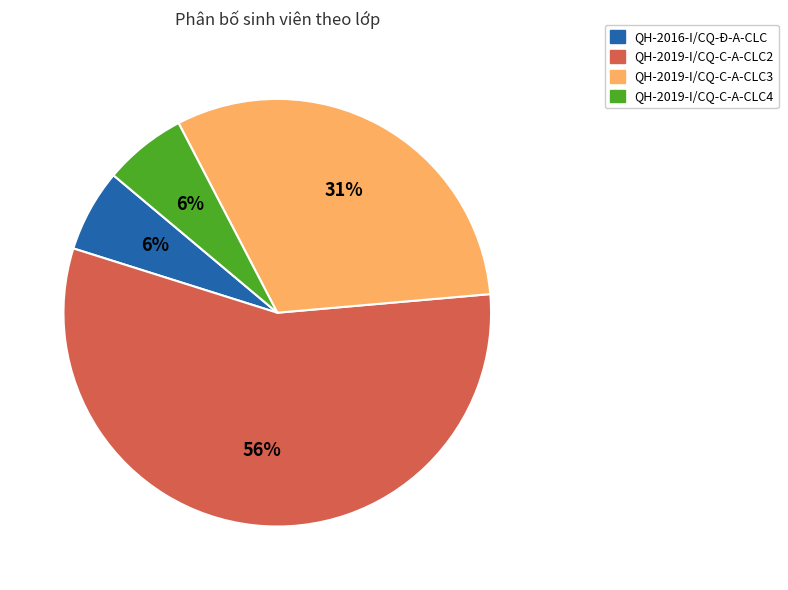

Is it true that QH-2019-I/CQ-C-A-CLC2 is 56% of the pie?

True